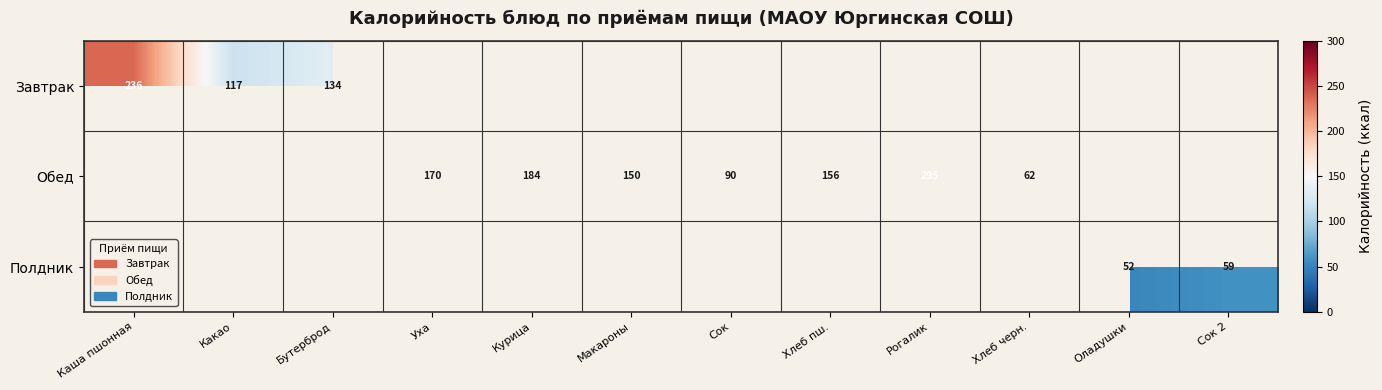

What is the sum of the Обед values at Курица and Макароны?

334